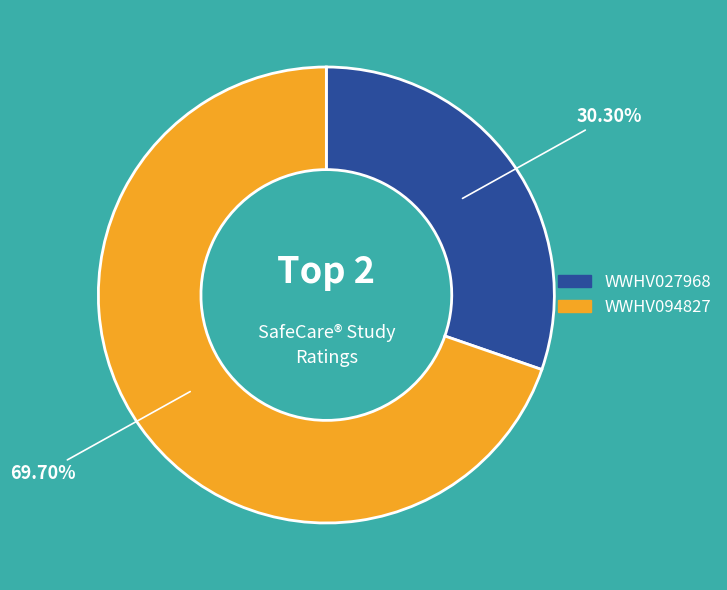

Which slice is the largest?

WWHV094827